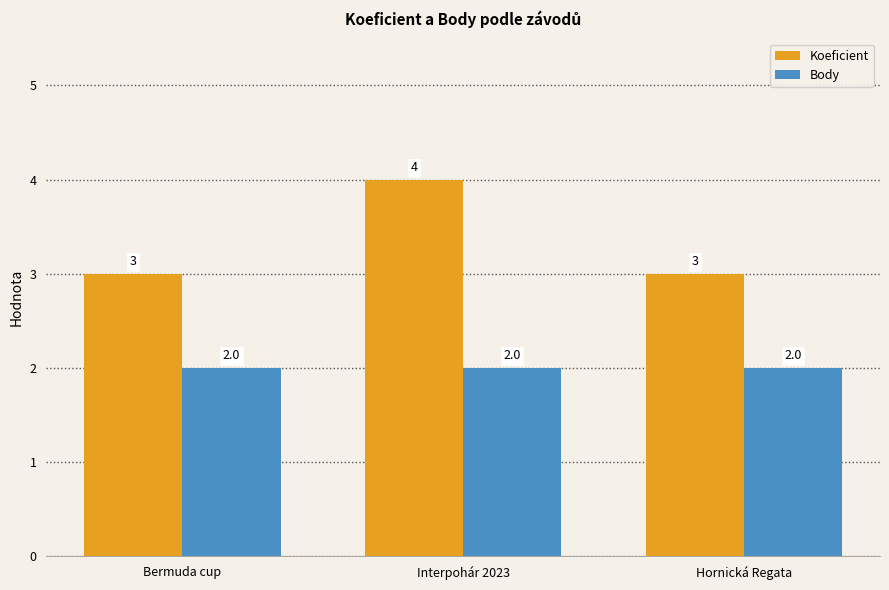

Is the value of Body at Interpohár 2023 greater than the value of Koeficient at Bermuda cup?

No